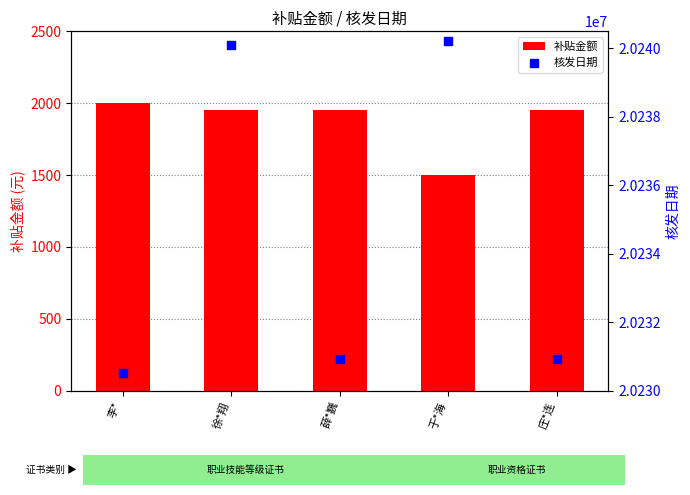

What is the total value across all series at 薛*巍?

20232865